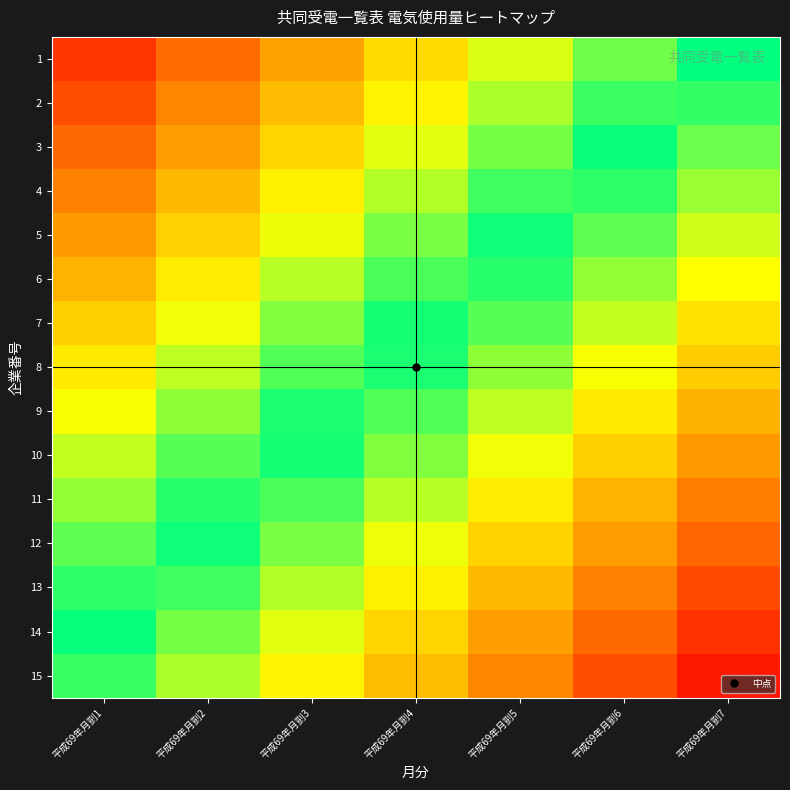

Reading left to right, list all the values displayed in this chart.

1: 平成69年月剴1=0.9	平成69年月剴2=0.7	平成69年月剴3=0.6	平成69年月剴4=0.4	平成69年月剴5=0.3	平成69年月剴6=0.1	平成69年月剴7=0.0
2: 平成69年月剴1=0.8	平成69年月剴2=0.6	平成69年月剴3=0.5	平成69年月剴4=0.4	平成69年月剴5=0.2	平成69年月剴6=0.1	平成69年月剴7=-0.1
3: 平成69年月剴1=0.7	平成69年月剴2=0.6	平成69年月剴3=0.4	平成69年月剴4=0.3	平成69年月剴5=0.2	平成69年月剴6=0.0	平成69年月剴7=-0.1
4: 平成69年月剴1=0.7	平成69年月剴2=0.5	平成69年月剴3=0.4	平成69年月剴4=0.2	平成69年月剴5=0.1	平成69年月剴6=-0.1	平成69年月剴7=-0.2
5: 平成69年月剴1=0.6	平成69年月剴2=0.4	平成69年月剴3=0.3	平成69年月剴4=0.2	平成69年月剴5=0.0	平成69年月剴6=-0.1	平成69年月剴7=-0.3
6: 平成69年月剴1=0.5	平成69年月剴2=0.4	平成69年月剴3=0.2	平成69年月剴4=0.1	平成69年月剴5=-0.0	平成69年月剴6=-0.2	平成69年月剴7=-0.3
7: 平成69年月剴1=0.5	平成69年月剴2=0.3	平成69年月剴3=0.2	平成69年月剴4=0.0	平成69年月剴5=-0.1	平成69年月剴6=-0.3	平成69年月剴7=-0.4
8: 平成69年月剴1=0.4	平成69年月剴2=0.2	平成69年月剴3=0.1	平成69年月剴4=-0.0	平成69年月剴5=-0.2	平成69年月剴6=-0.3	平成69年月剴7=-0.5
9: 平成69年月剴1=0.3	平成69年月剴2=0.2	平成69年月剴3=0.0	平成69年月剴4=-0.1	平成69年月剴5=-0.2	平成69年月剴6=-0.4	平成69年月剴7=-0.5
10: 平成69年月剴1=0.3	平成69年月剴2=0.1	平成69年月剴3=-0.0	平成69年月剴4=-0.2	平成69年月剴5=-0.3	平成69年月剴6=-0.5	平成69年月剴7=-0.6
11: 平成69年月剴1=0.2	平成69年月剴2=0.0	平成69年月剴3=-0.1	平成69年月剴4=-0.2	平成69年月剴5=-0.4	平成69年月剴6=-0.5	平成69年月剴7=-0.7
12: 平成69年月剴1=0.1	平成69年月剴2=-0.0	平成69年月剴3=-0.2	平成69年月剴4=-0.3	平成69年月剴5=-0.4	平成69年月剴6=-0.6	平成69年月剴7=-0.7
13: 平成69年月剴1=0.1	平成69年月剴2=-0.1	平成69年月剴3=-0.2	平成69年月剴4=-0.4	平成69年月剴5=-0.5	平成69年月剴6=-0.7	平成69年月剴7=-0.8
14: 平成69年月剴1=-0.0	平成69年月剴2=-0.2	平成69年月剴3=-0.3	平成69年月剴4=-0.4	平成69年月剴5=-0.6	平成69年月剴6=-0.7	平成69年月剴7=-0.9
15: 平成69年月剴1=-0.1	平成69年月剴2=-0.2	平成69年月剴3=-0.4	平成69年月剴4=-0.5	平成69年月剴5=-0.6	平成69年月剴6=-0.8	平成69年月剴7=-0.9